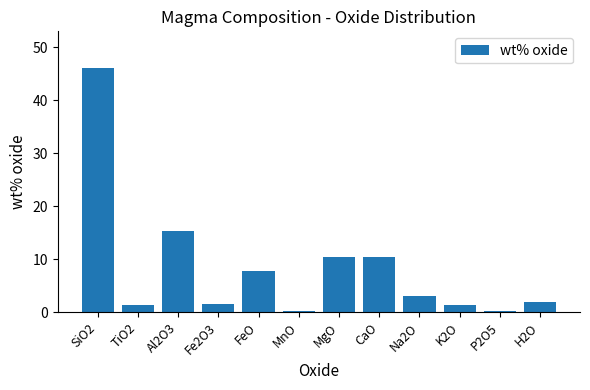

What is the difference between the maximum and minimum values?

45.9